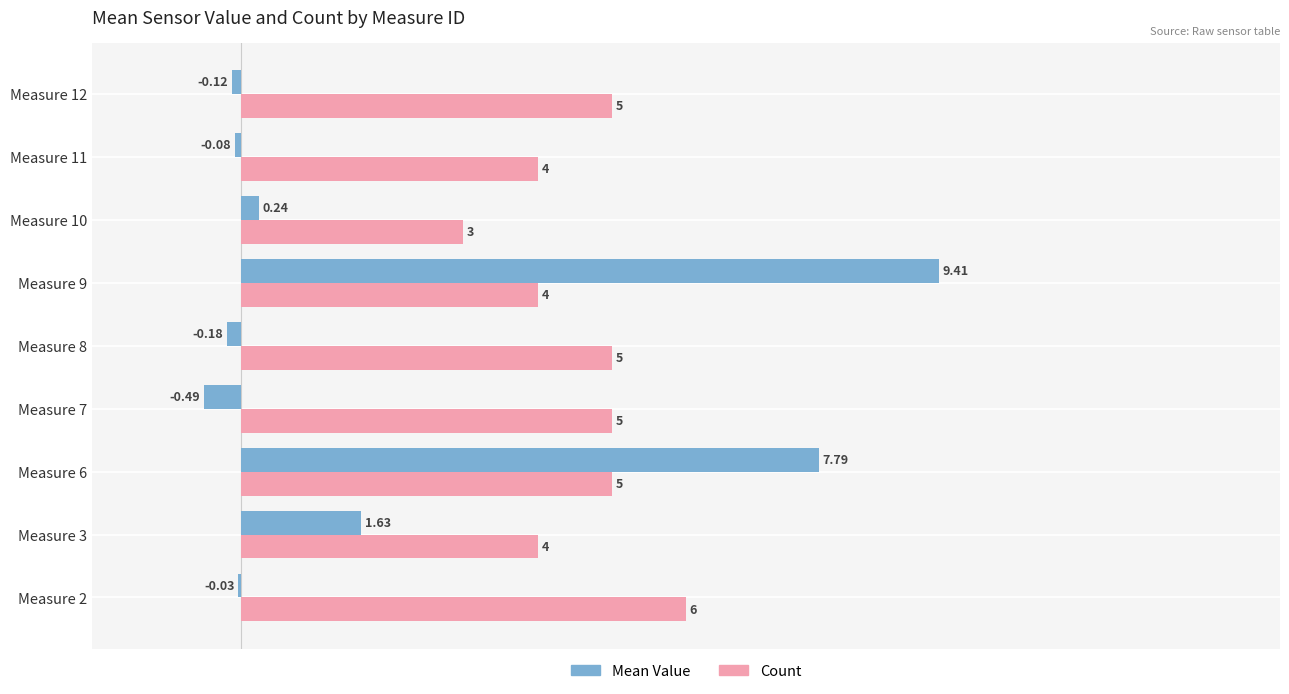

Between Measure 7 and Measure 12, which series saw the biggest shift?

Mean Value